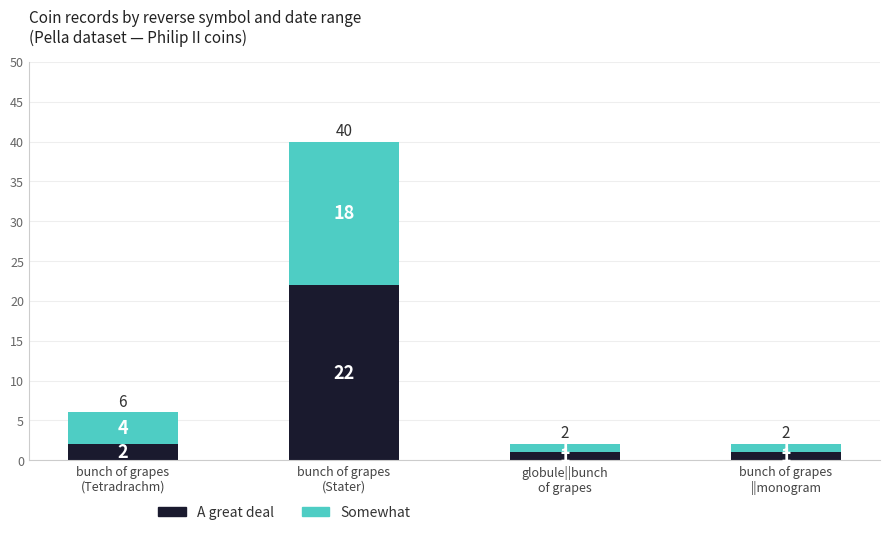

What is the total value across all series at bunch of grapes
(Stater)?

40